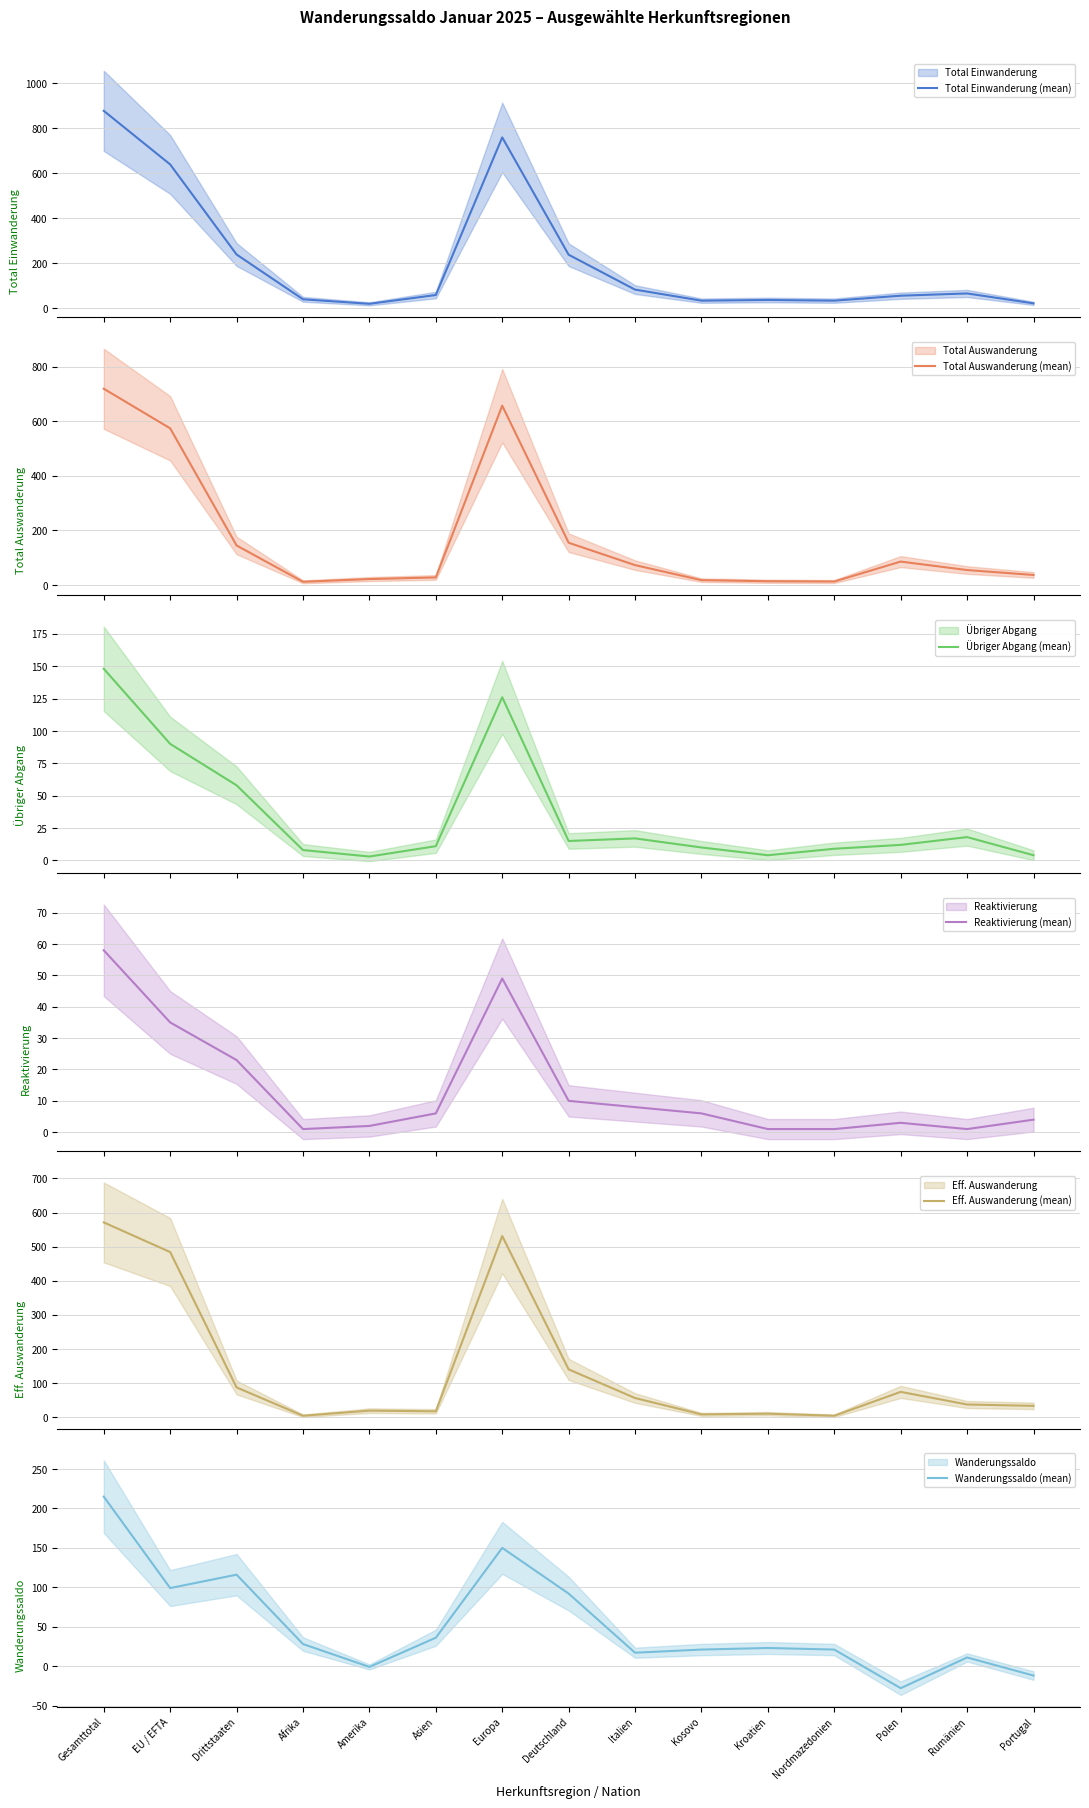

What is the spread (max minus min) of values at Europa?

709